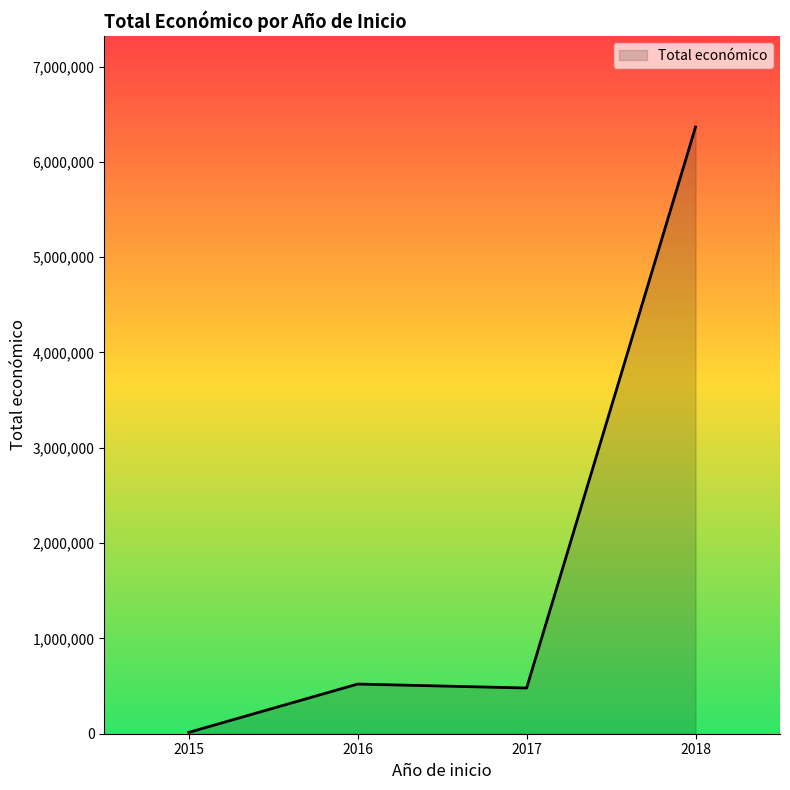

What is the difference between the maximum and minimum values?

6351397